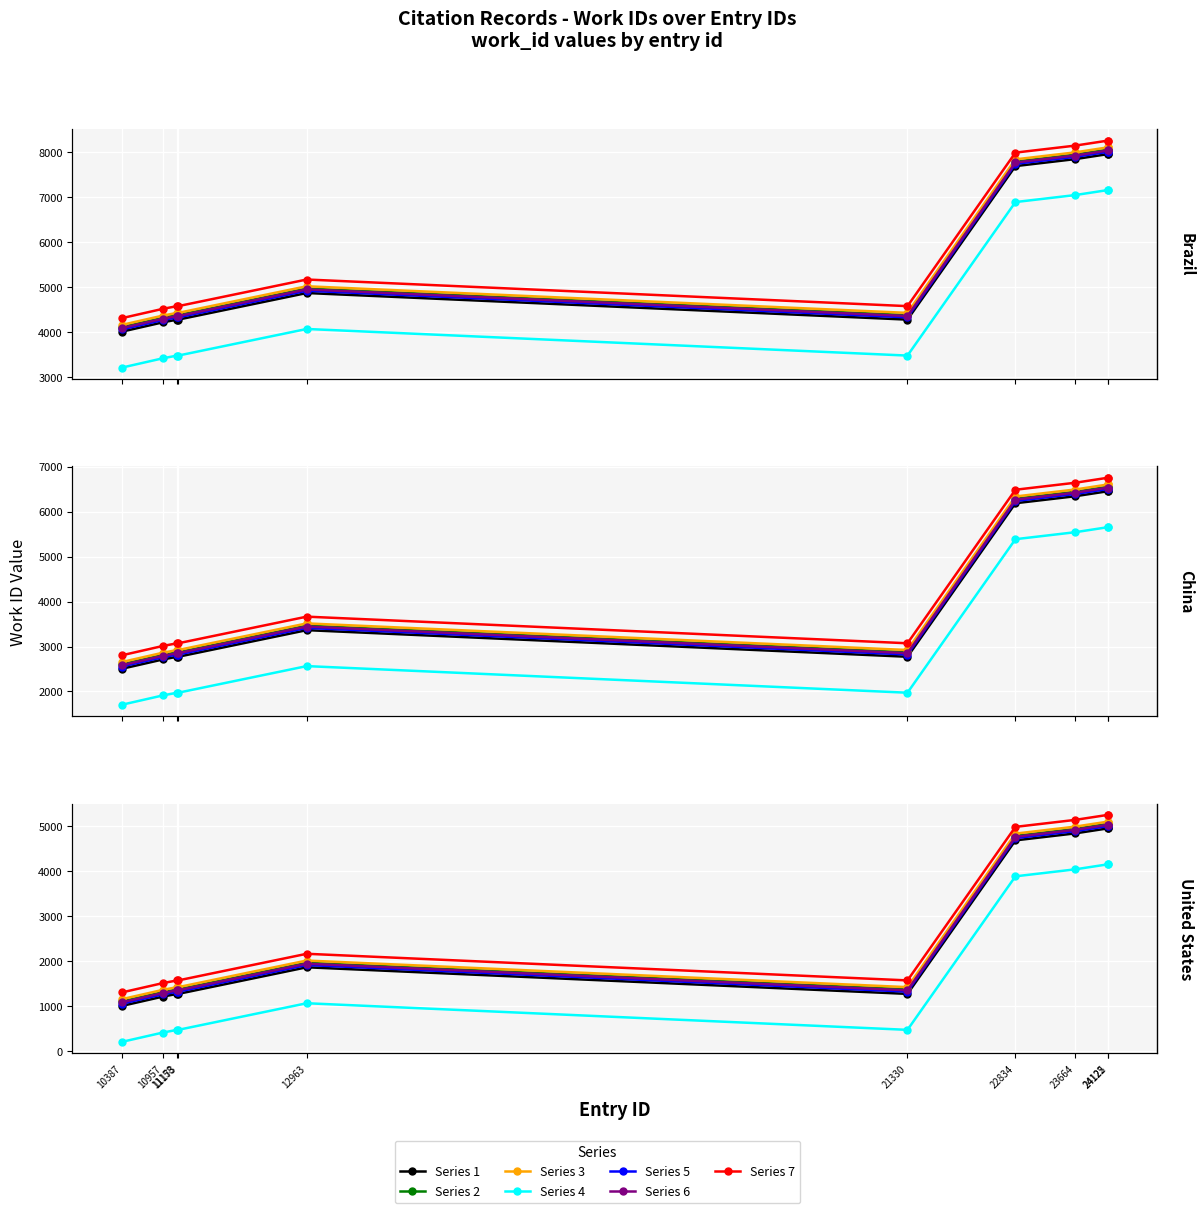

Rank the categories by value from highest to lowest.

24122, 24125, 23664, 22834, 12963, 11158, 11173, 21330, 10957, 10387